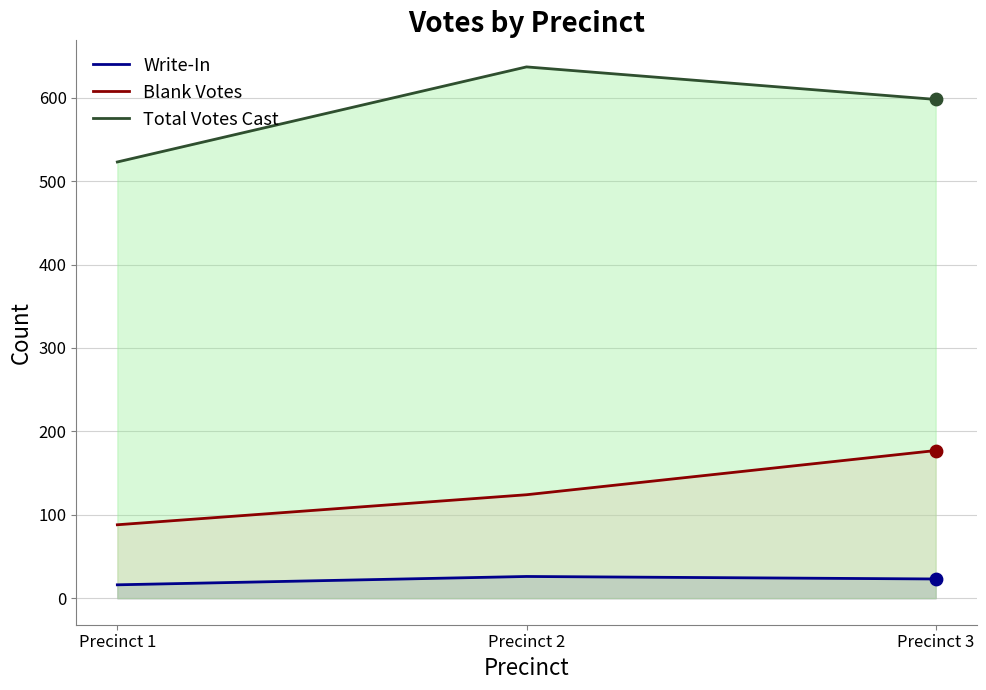

Is the value of Blank Votes at Precinct 2 greater than the value of Write-In at Precinct 2?

Yes